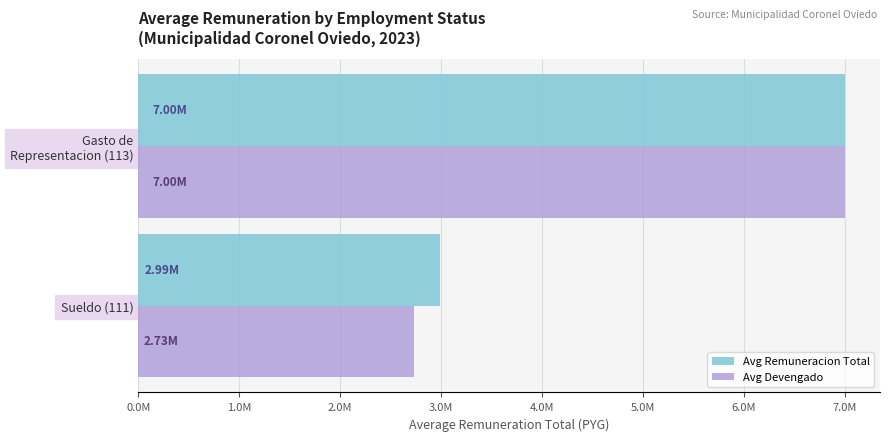

At which label does Avg Remuneracion Total reach its minimum?

Sueldo (111)